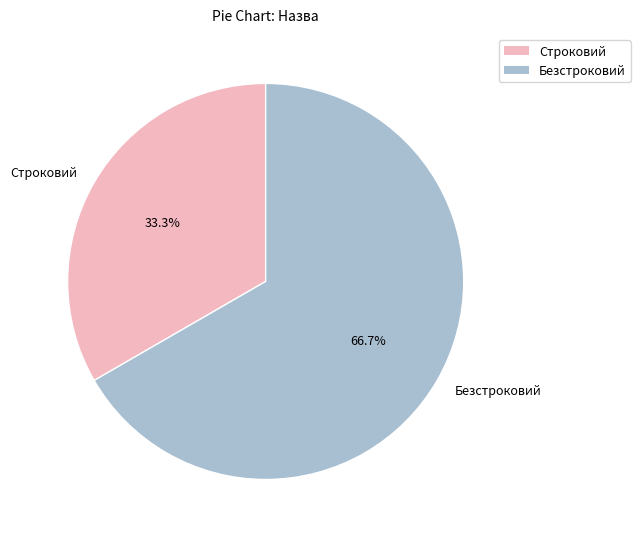

How many segments does this pie chart have?

2